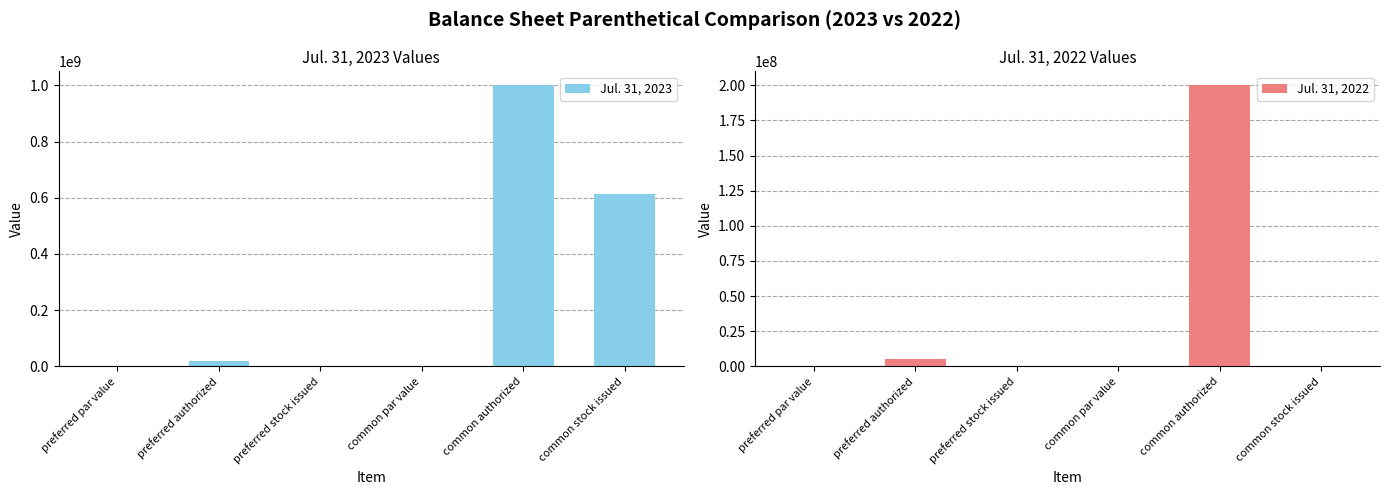

Reading left to right, what are all the values shown in this chart?

Jul. 31, 2023: 0.0	20000000.0	0.0	0.0	1000000000.0	611600000.0
Jul. 31, 2022: 0.0	5000000.0	0.0	0.0	200000000.0	0.0